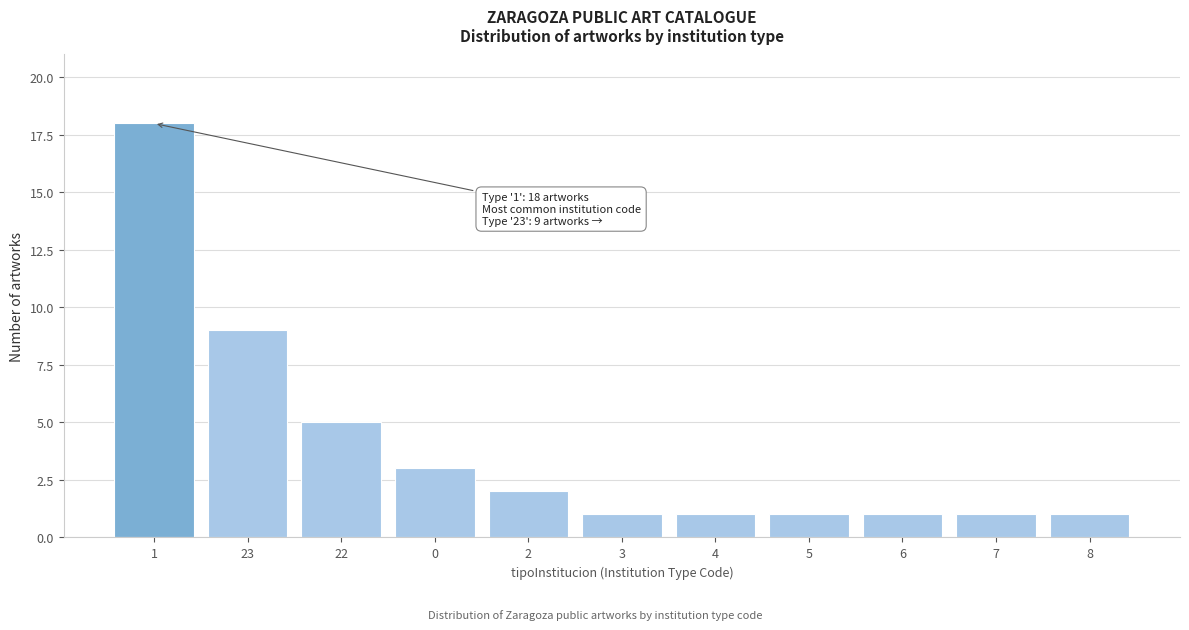

Reading left to right, list all the values displayed in this chart.

18	9	5	3	2	1	1	1	1	1	1